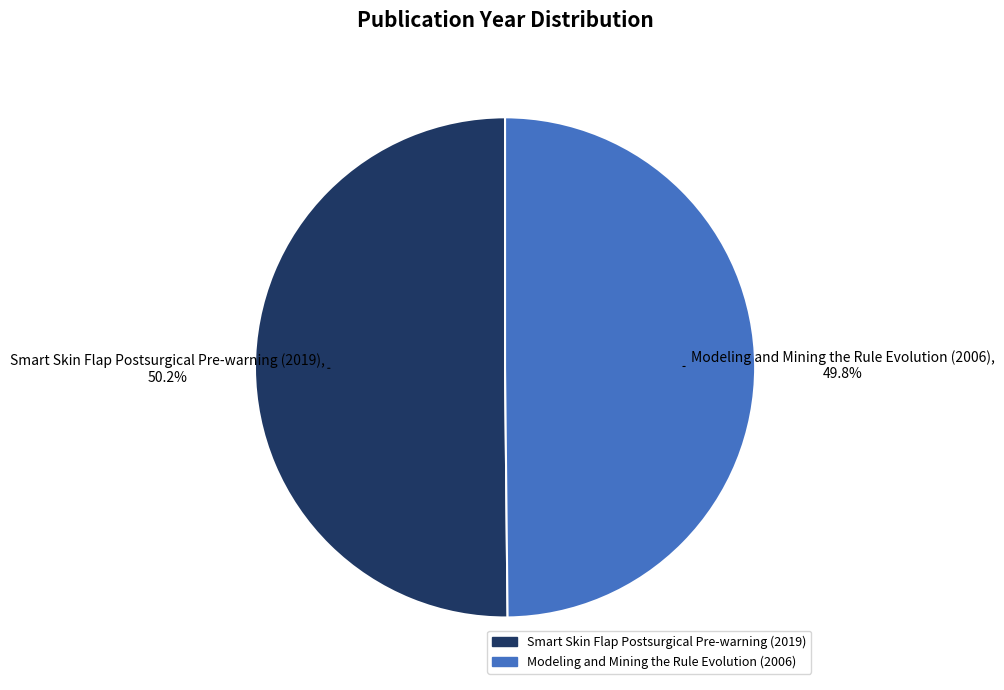

To the nearest percent, what is the average slice percentage?

50%